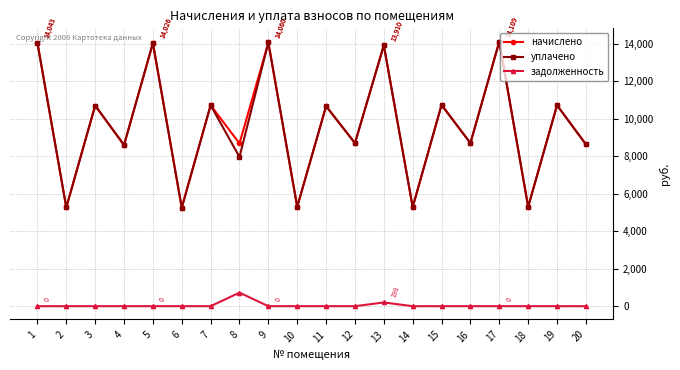

What is the sum of all уплачено values?

192631.5